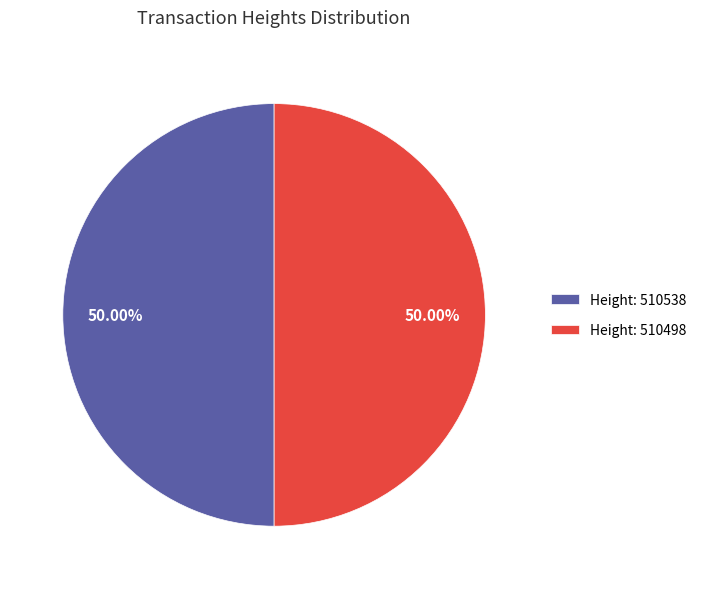

How many slices are in this pie chart?

2